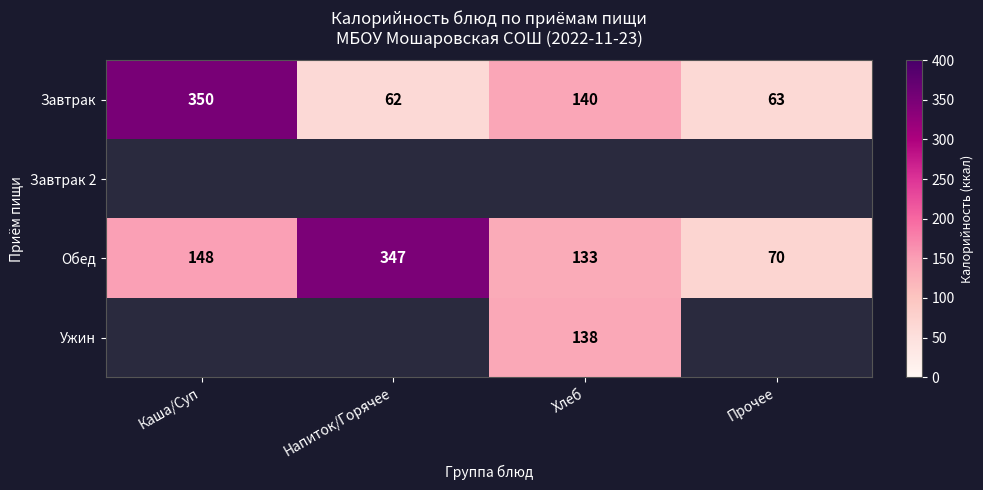

Rank the categories by Завтрак value from lowest to highest.

Напиток/Горячее, Прочее, Хлеб, Каша/Суп